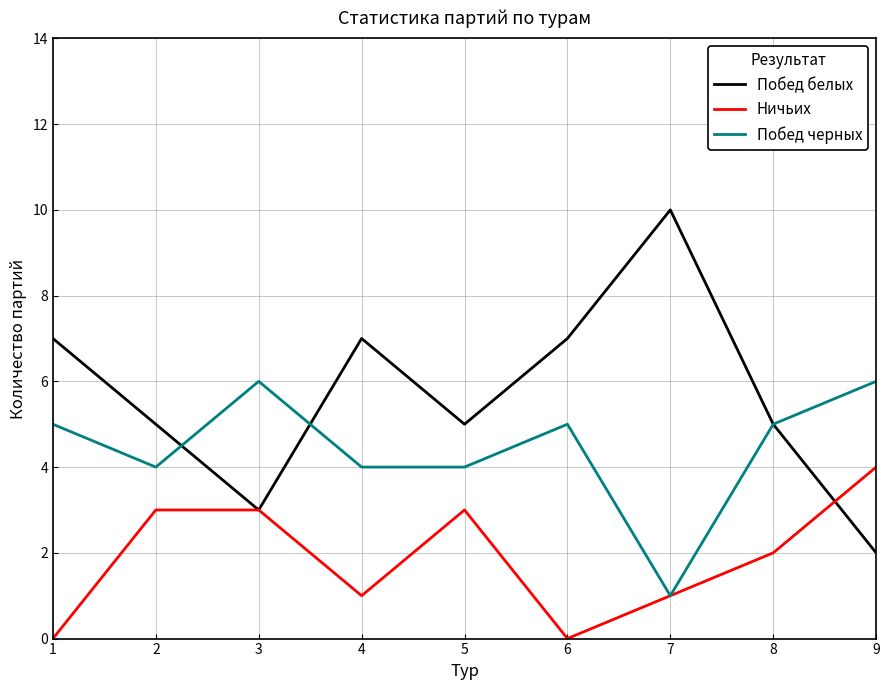

The value of Побед белых at 5 is 5. True or false?

True